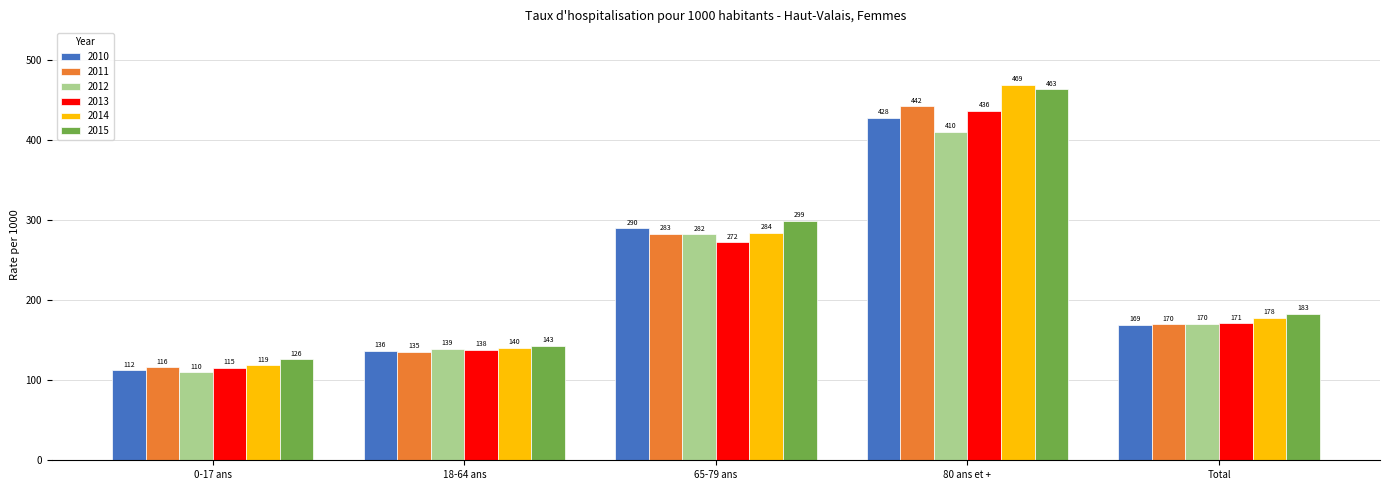

Between 18-64 ans and 80 ans et +, which series saw the biggest shift?

2014